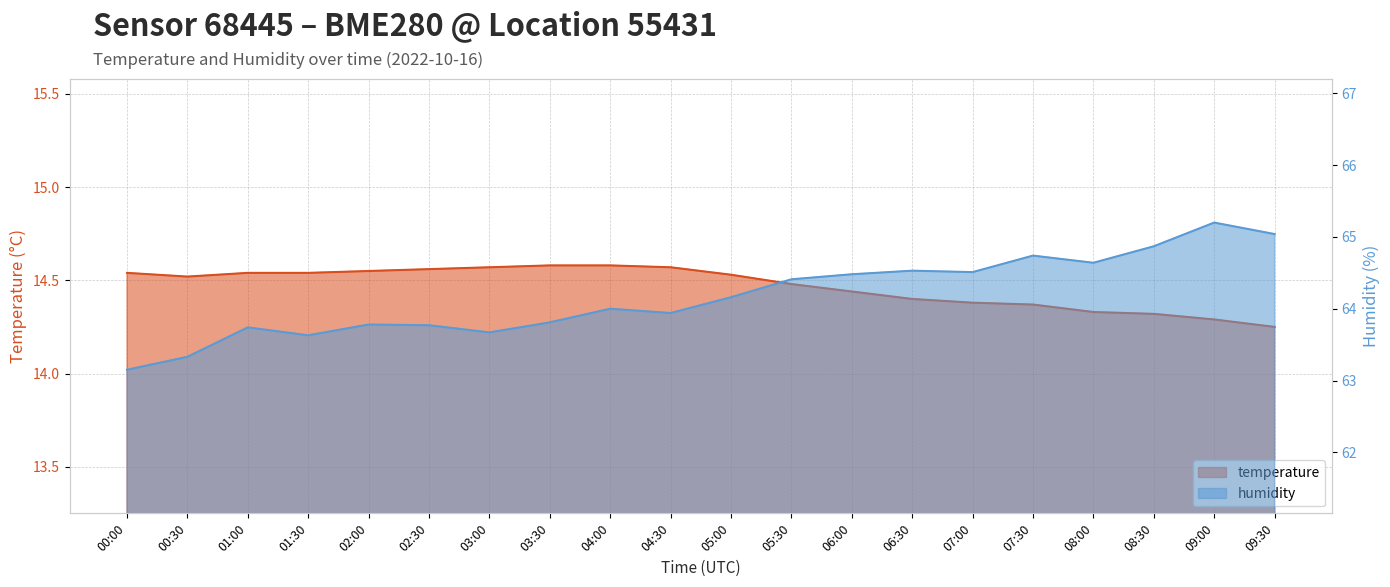

Which series has the largest total across all categories?

humidity